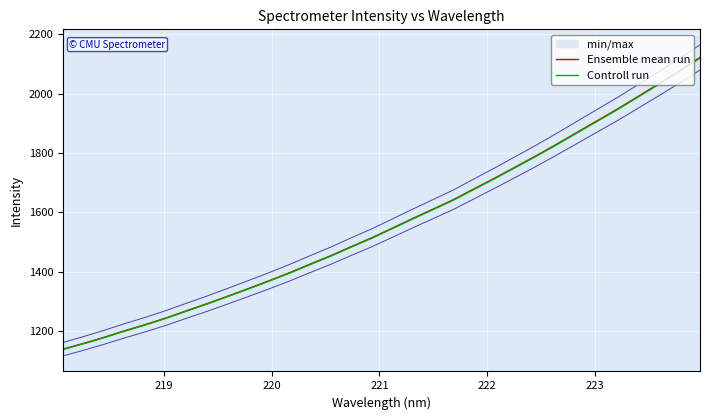

Which series has the largest range (max minus min)?

Ensemble mean run